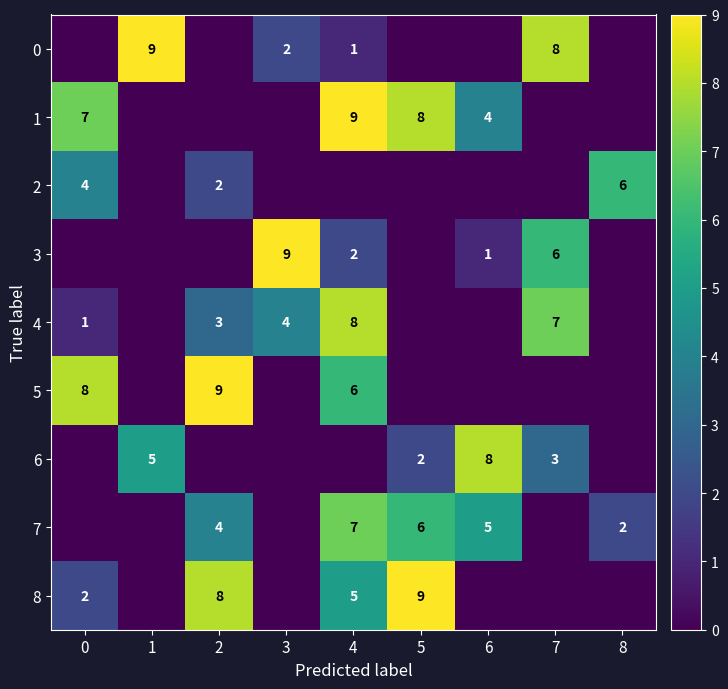

The 8 series shows 8 at 2. True or false?

True